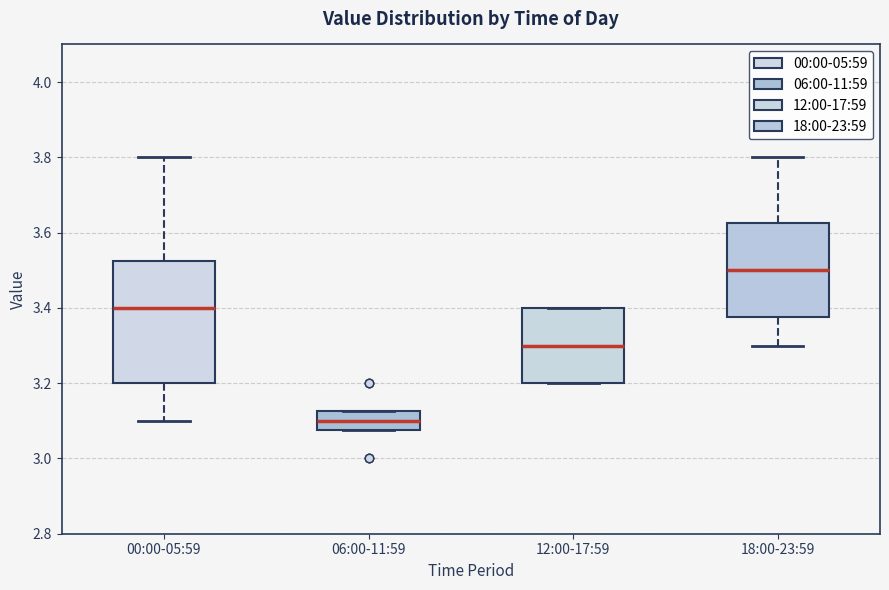

Reading left to right, transcribe this box plot: for each box, give where its median line is, the range the box spans, and where its two whiskers end, as read against the y-axis. The values are not printed on the chart, so give them approximately, as read against the axis.

00:00-05:59: median 3.40, box 3.20 to 3.52, whiskers 3.10 to 3.80
06:00-11:59: median 3.10, box 3.08 to 3.12, whiskers 3.08 to 3.12
12:00-17:59: median 3.30, box 3.20 to 3.40, whiskers 3.20 to 3.40
18:00-23:59: median 3.50, box 3.38 to 3.62, whiskers 3.30 to 3.80